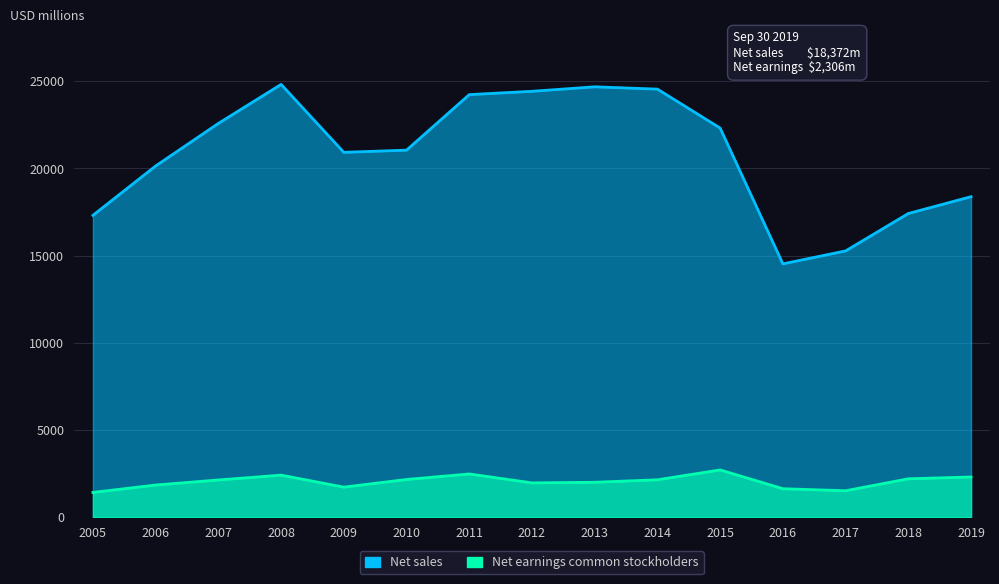

Which series has the largest total across all categories?

Net sales